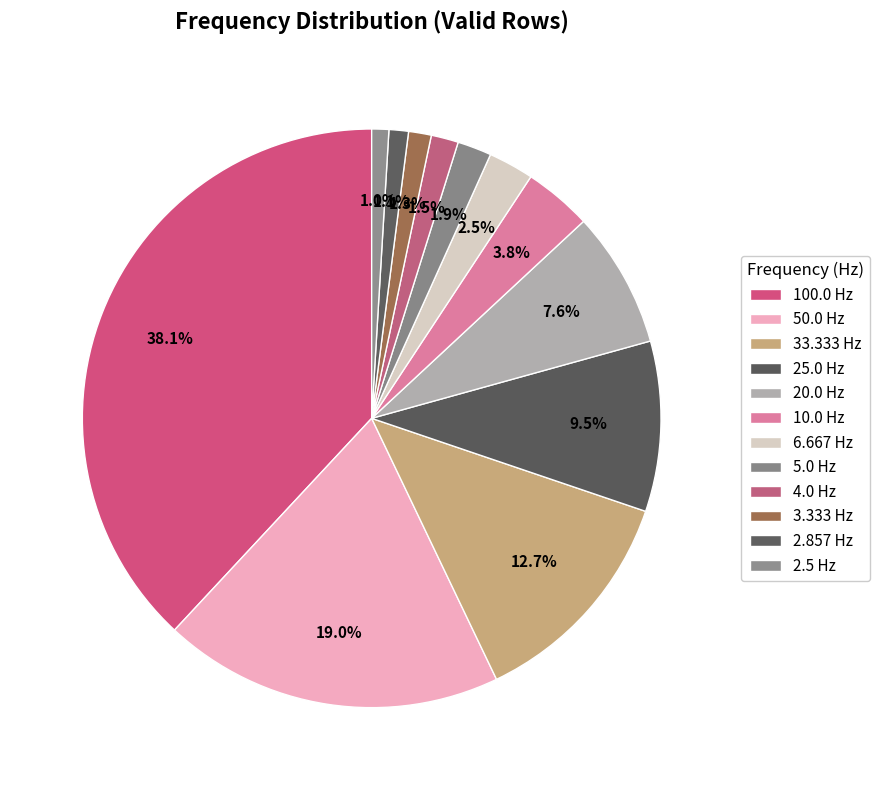

Is there a majority slice in this chart?

No